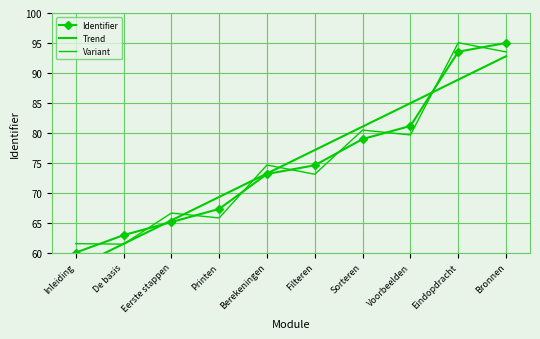

At which label does Variant reach its minimum?

De basis